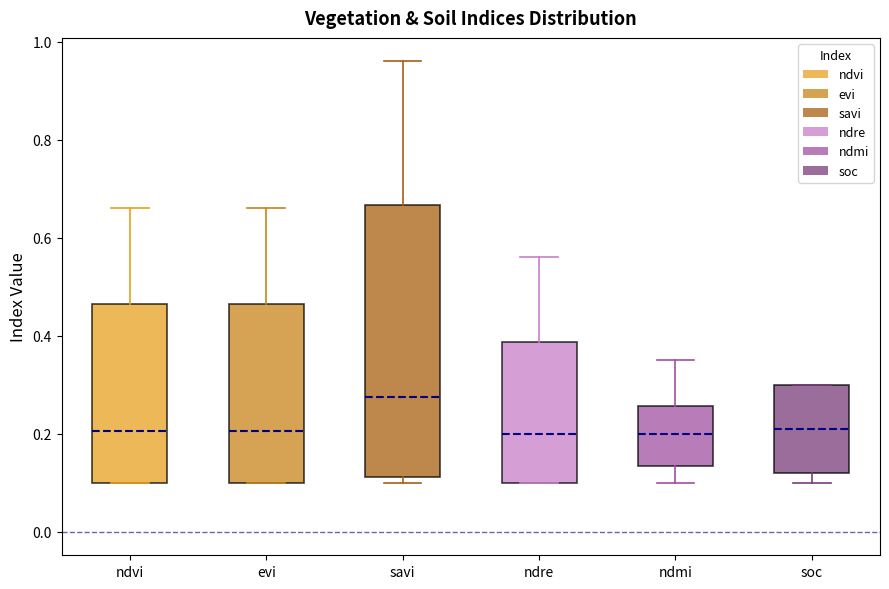

Where is the lower edge of the box for evi on the y-axis? The values are not printed on the chart, so give them approximately, as read against the axis.

0.10